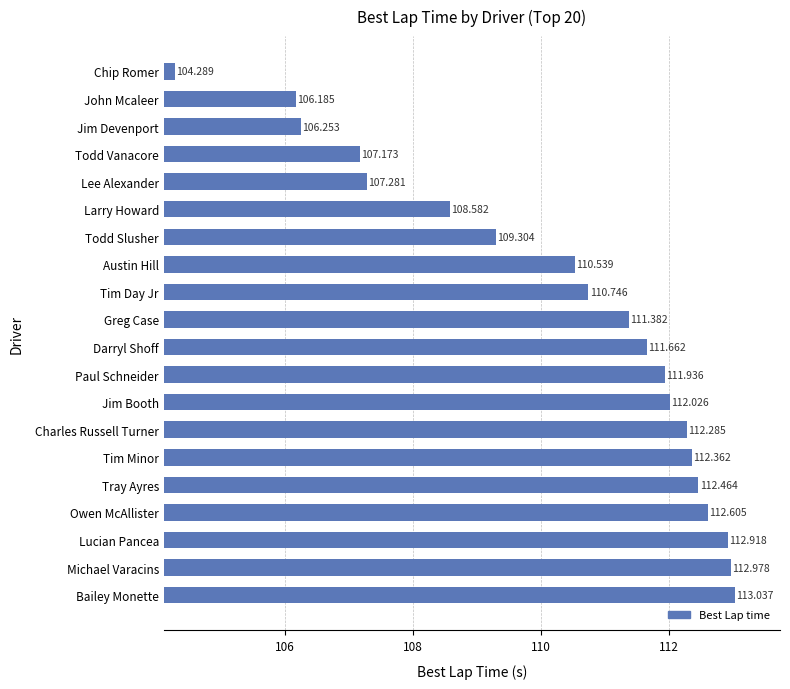

Are the bars grouped side by side (vs. stacked)?

No